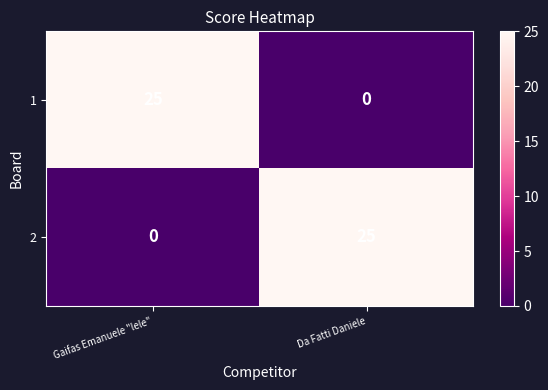

How many categories are shown in the chart?

2